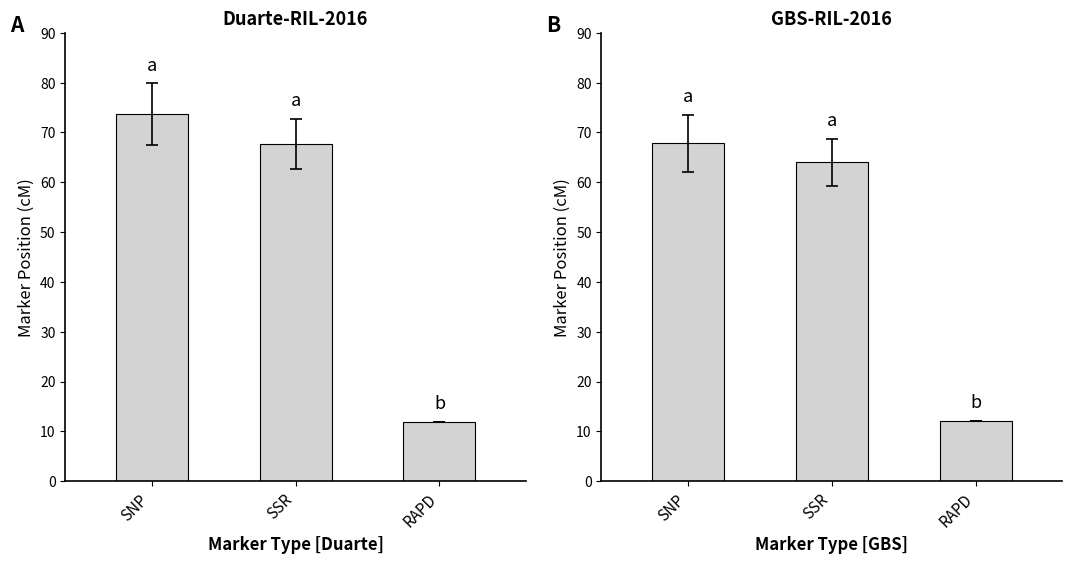

At which label does GBS reach its peak?

SNP